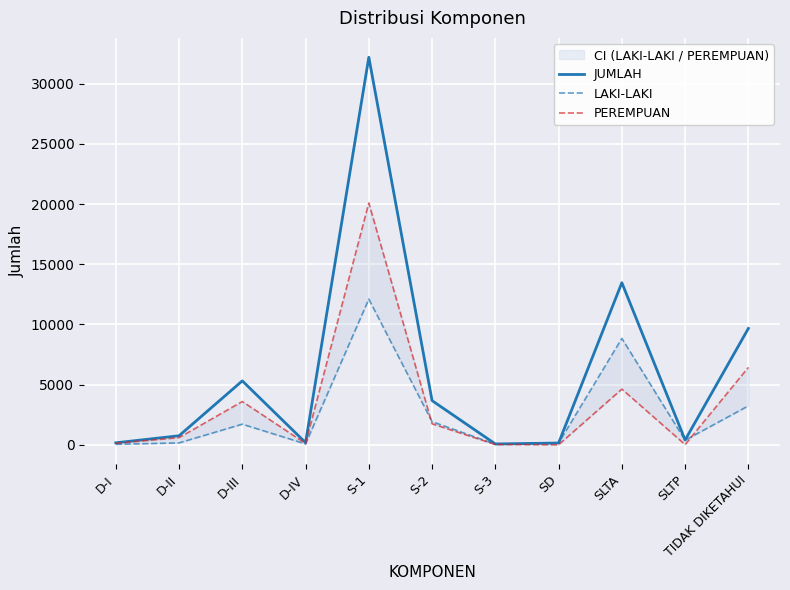

What is the difference between the maximum and minimum values in the PEREMPUAN series?

20085